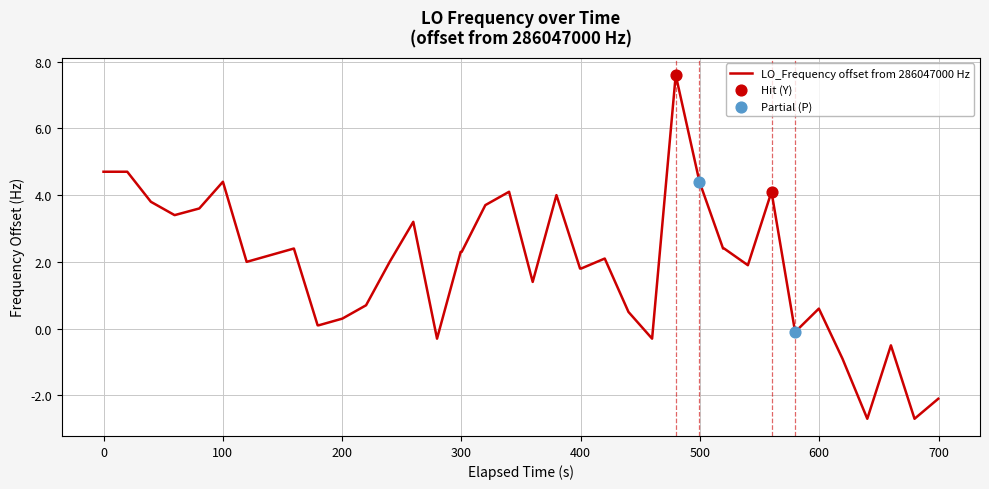

What is the maximum value shown in the chart?

7.6